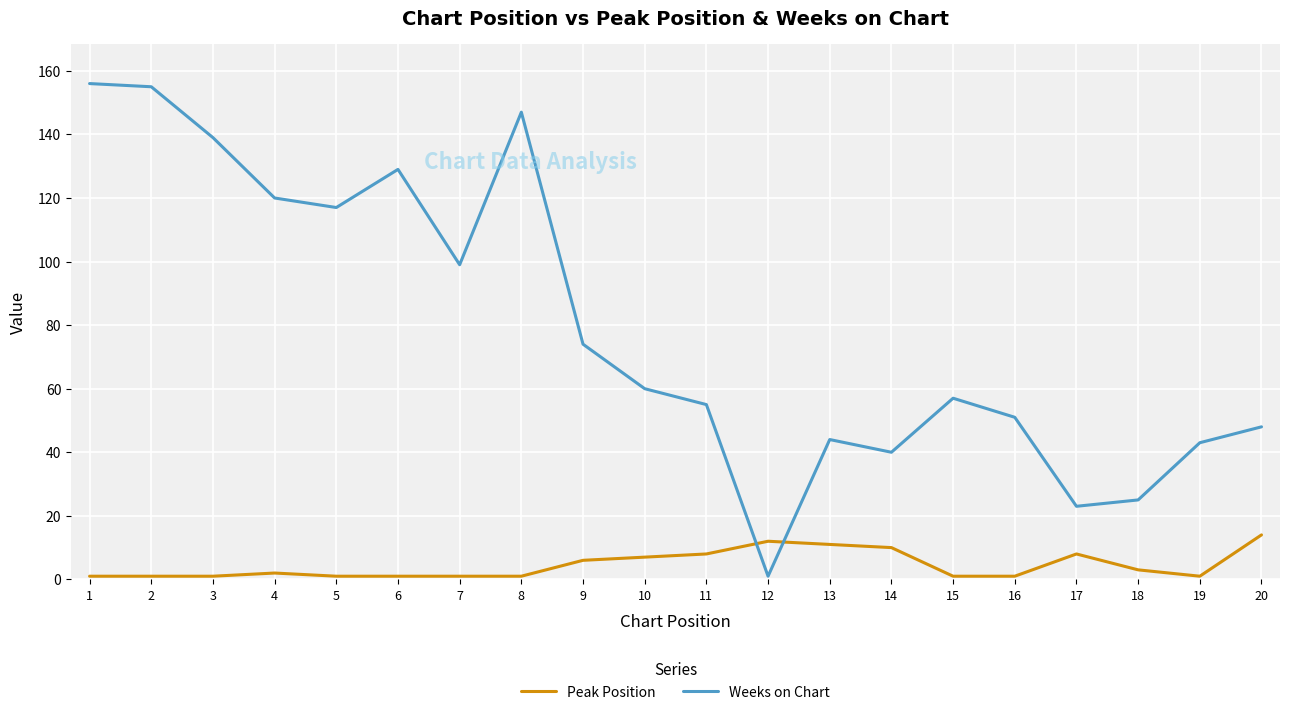

Reading left to right, transcribe all the data shown in this chart.

Peak Position: 1=1	2=1	3=1	4=2	5=1	6=1	7=1	8=1	9=6	10=7	11=8	12=12	13=11	14=10	15=1	16=1	17=8	18=3	19=1	20=14
Weeks on Chart: 1=156	2=155	3=139	4=120	5=117	6=129	7=99	8=147	9=74	10=60	11=55	12=1	13=44	14=40	15=57	16=51	17=23	18=25	19=43	20=48